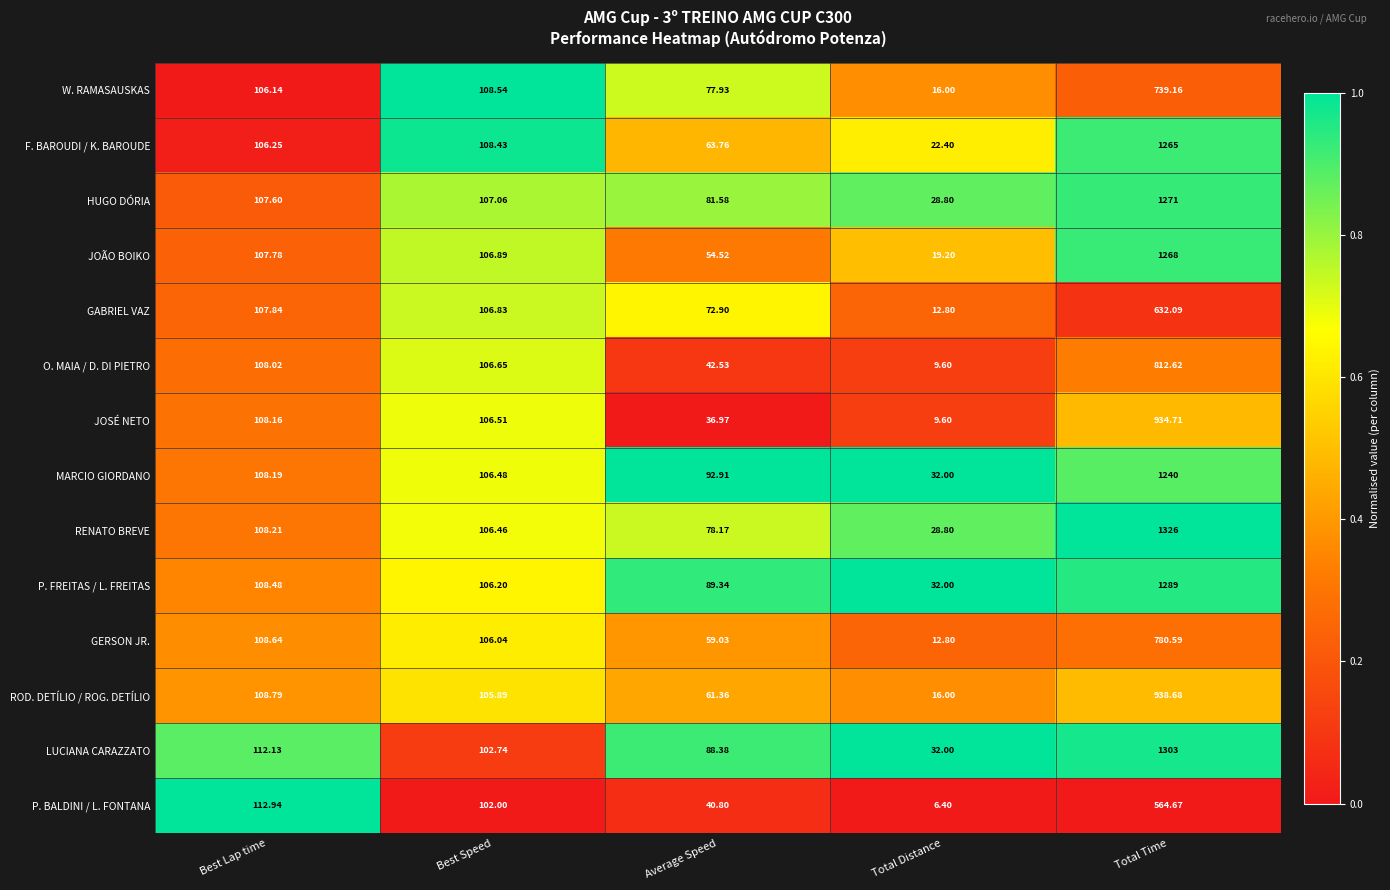

At which category is the sum across all series the highest?

Total Time